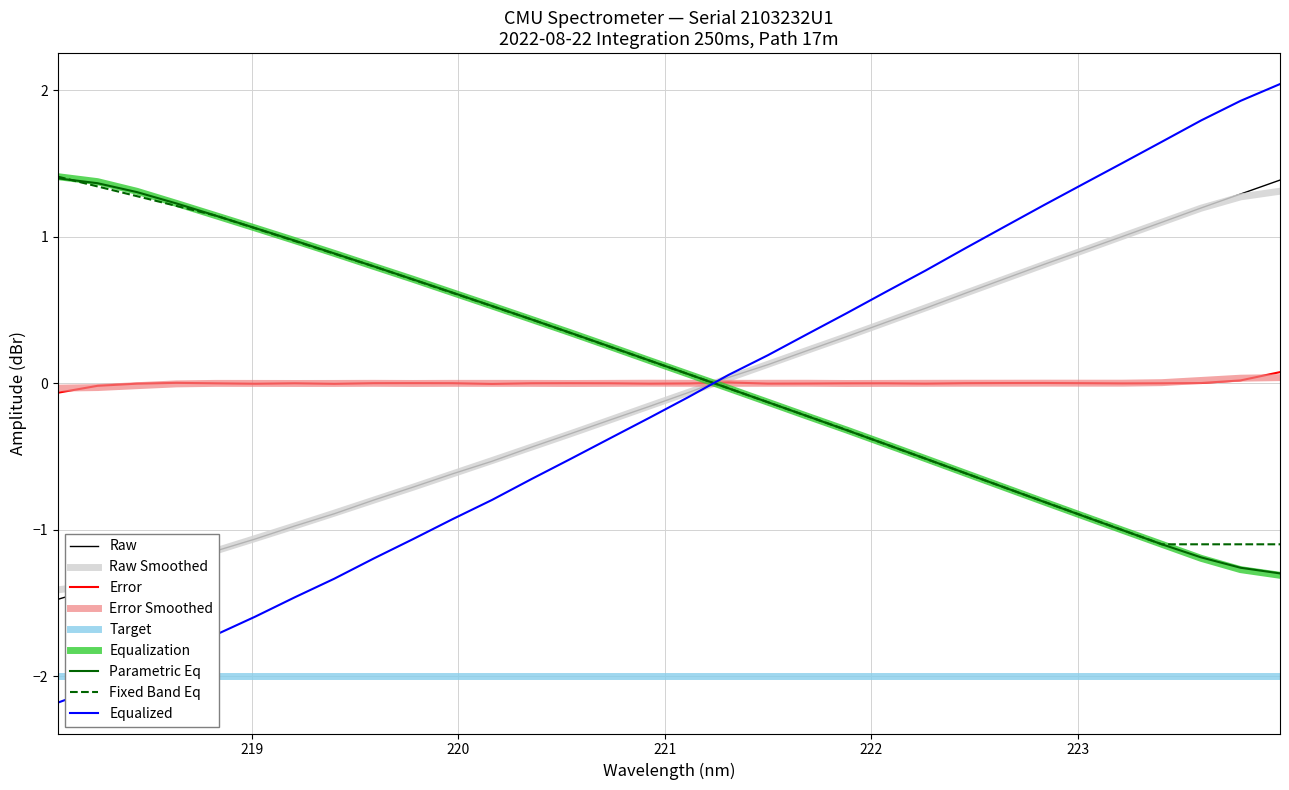

Where does the data first go above 0?

221.3083